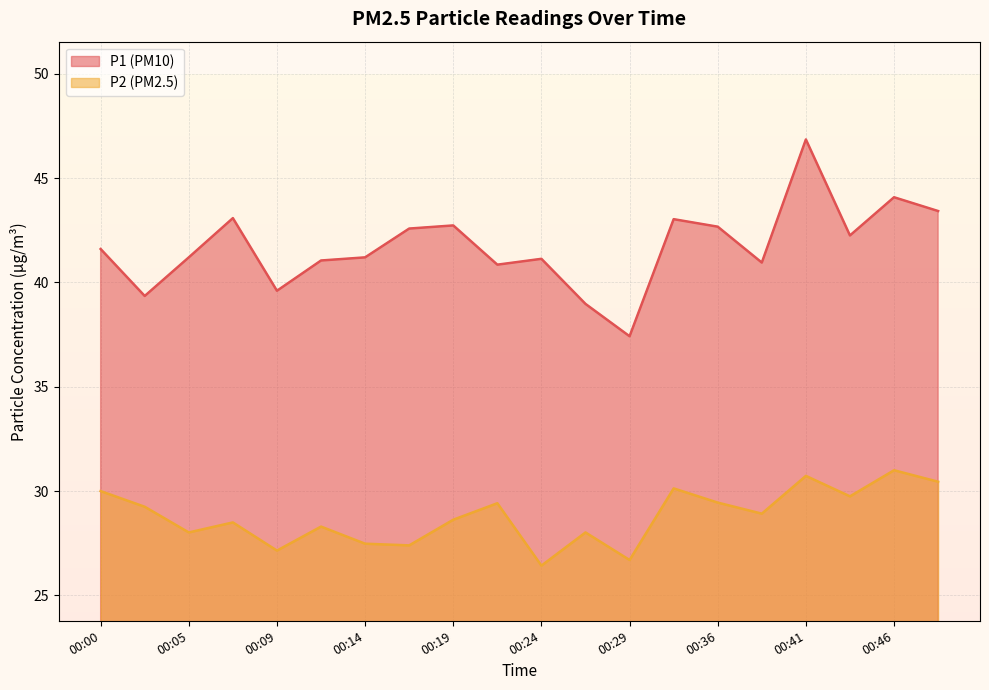

Reading left to right, extract all data points from this chart.

P1: 00:00=41.6	00:02=39.4	00:05=41.2	00:07=43.1	00:09=39.6	00:12=41.0	00:14=41.2	00:17=42.6	00:19=42.7	00:22=40.9	00:24=41.1	00:26=39.0	00:29=37.4	00:34=43.0	00:36=42.7	00:39=41.0	00:41=46.9	00:44=42.2	00:46=44.1	00:49=43.4
P2: 00:00=30.0	00:02=29.2	00:05=28.0	00:07=28.5	00:09=27.1	00:12=28.3	00:14=27.5	00:17=27.4	00:19=28.6	00:22=29.4	00:24=26.4	00:26=28.0	00:29=26.7	00:34=30.1	00:36=29.4	00:39=28.9	00:41=30.7	00:44=29.8	00:46=31.0	00:49=30.4